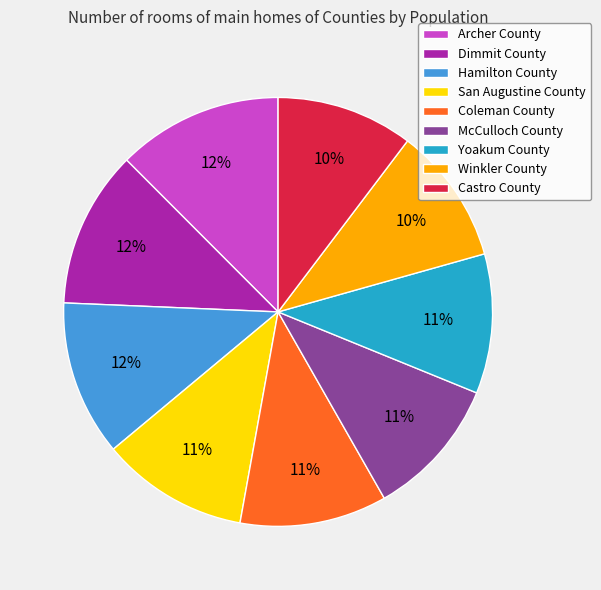

What percentage is the Yoakum County slice, to the nearest percent?

11%